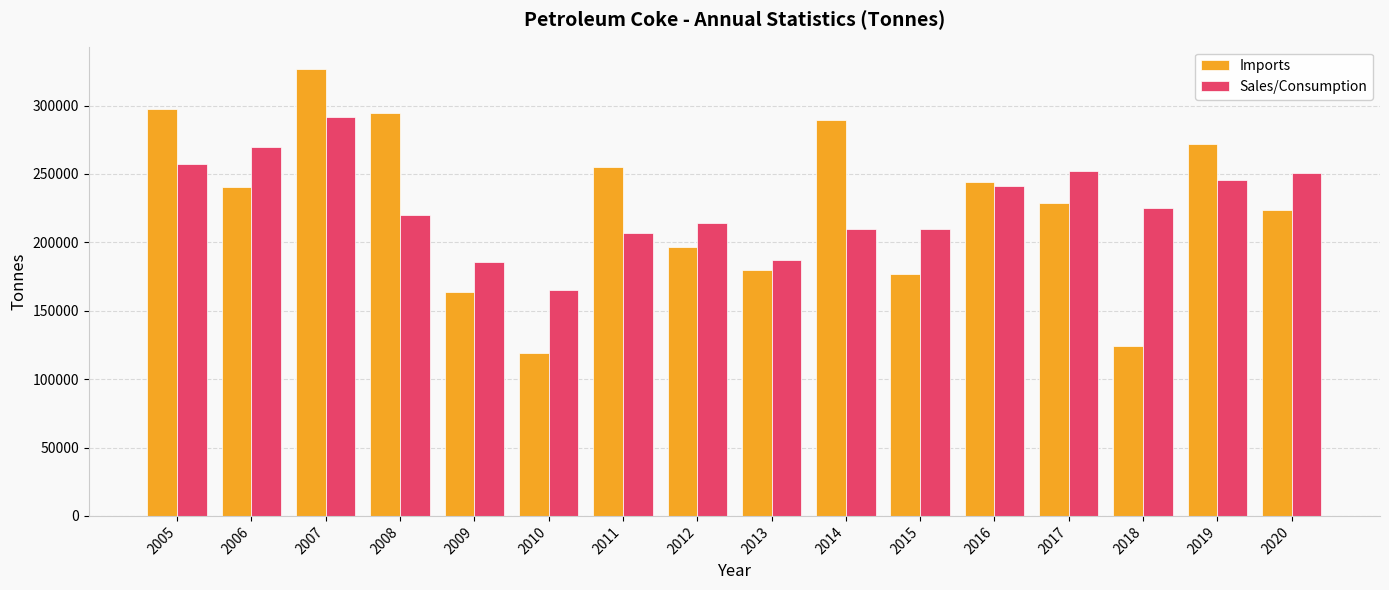

What is the spread (max minus min) of values at 2013?

7268